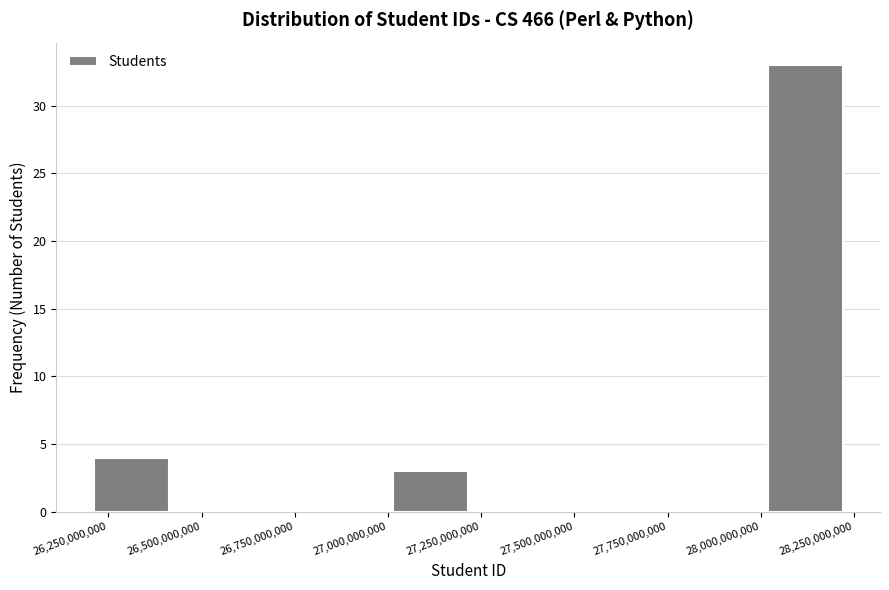

How tall is the bar that spans 28000000000 to 28200000000 on the x-axis? Neither the bar edges nor the heights are printed on the chart, so give them approximately, as read against the axes.

33